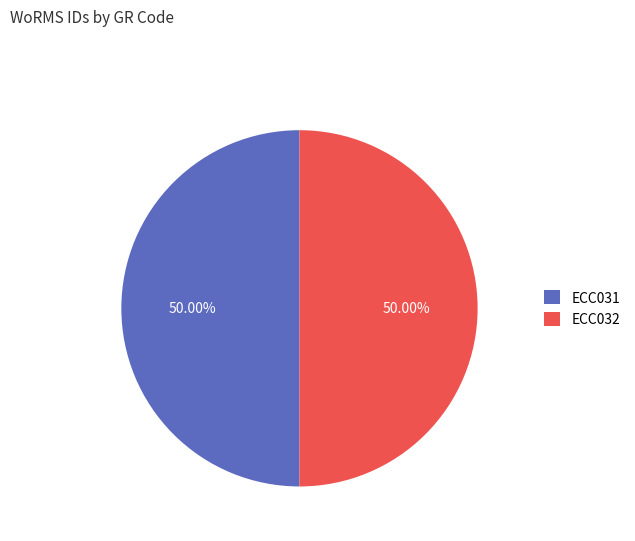

Is it true that ECC032 is 36% of the pie?

False